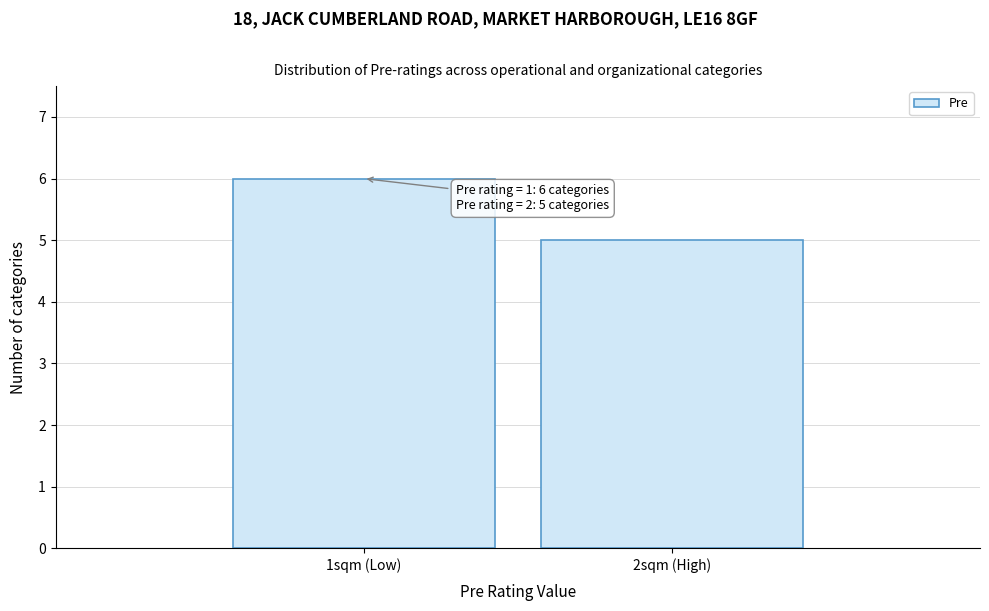

Reading left to right, list all the values displayed in this chart.

1sqm (Low)=6	2sqm (High)=5